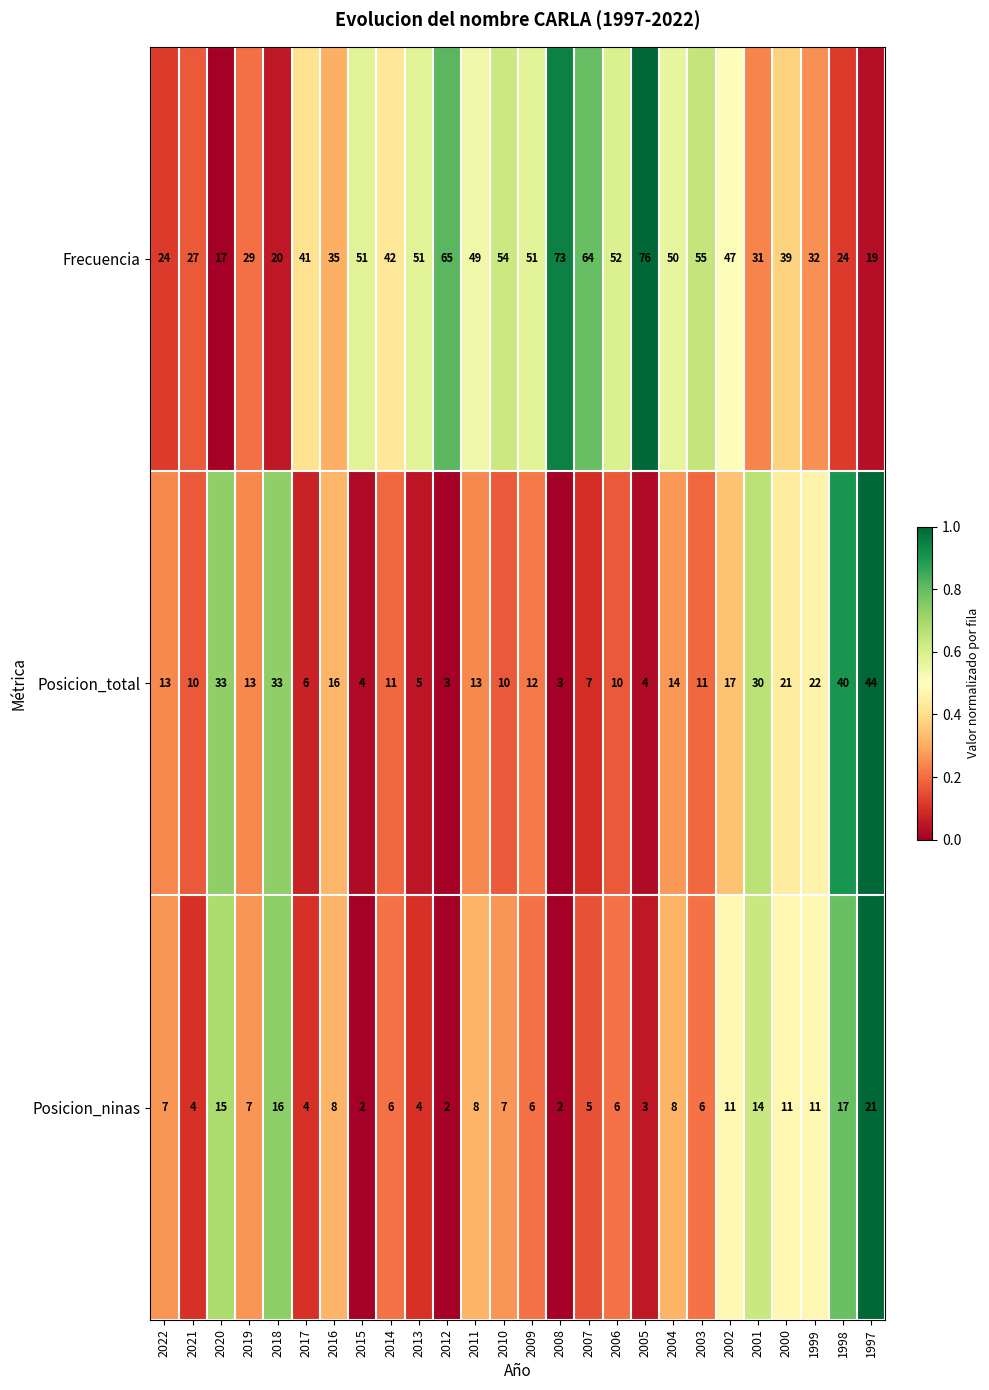

Which series has the largest total across all categories?

Frecuencia